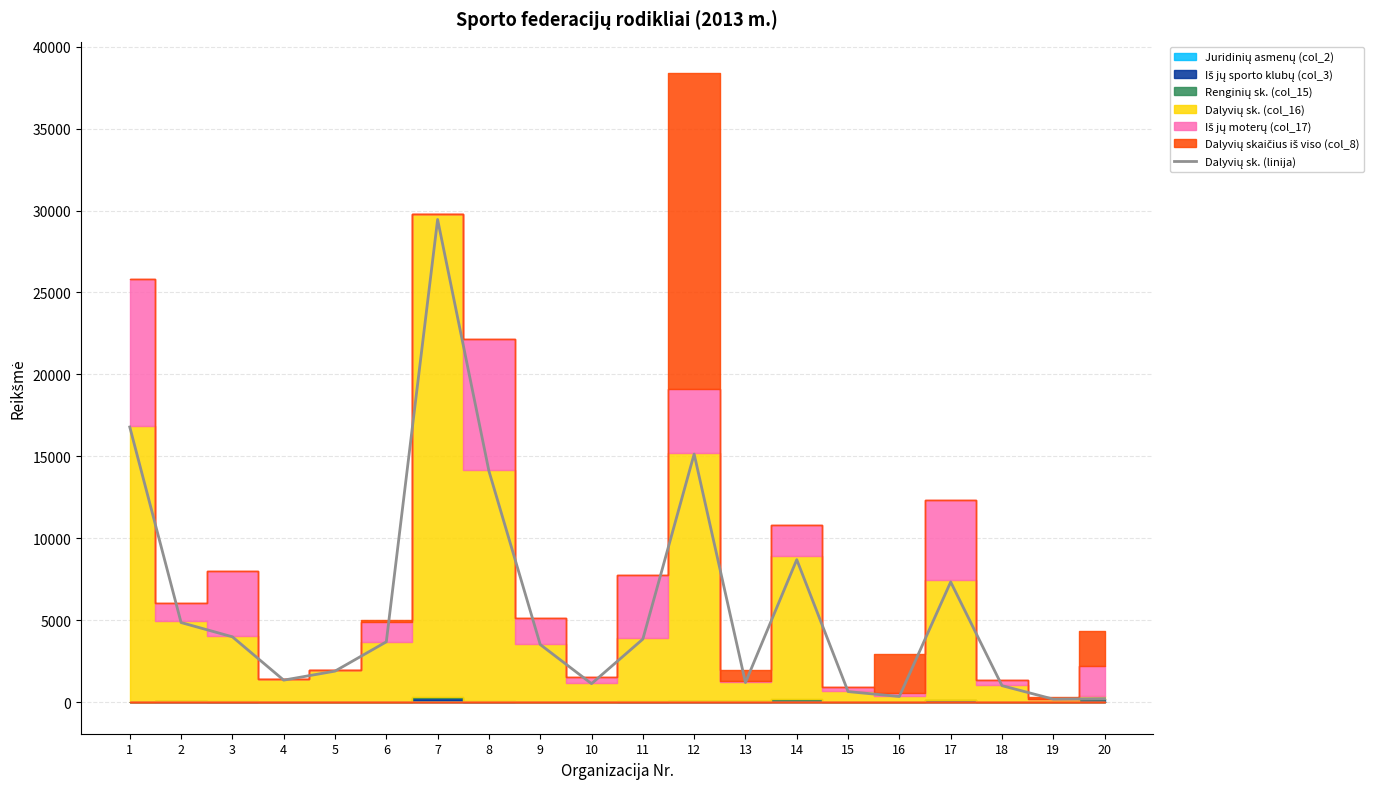

Rank the categories by value from highest to lowest.

7, 1, 12, 8, 14, 17, 2, 3, 11, 6, 9, 5, 4, 13, 10, 18, 15, 16, 20, 19